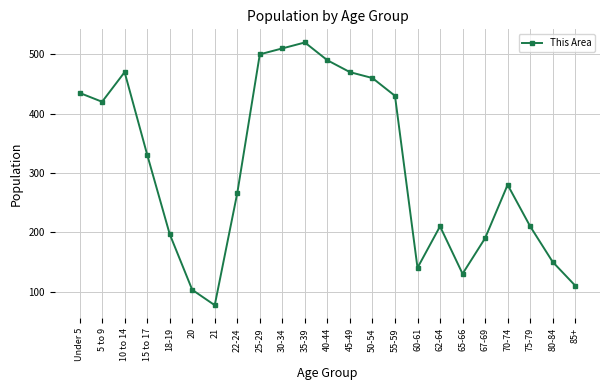

Reading right to left, transcribe all the data shown in this chart.

110	150	210	280	190	130	210	140	430	460	470	490	520	510	500	266	77	103	197	331	470	420	435